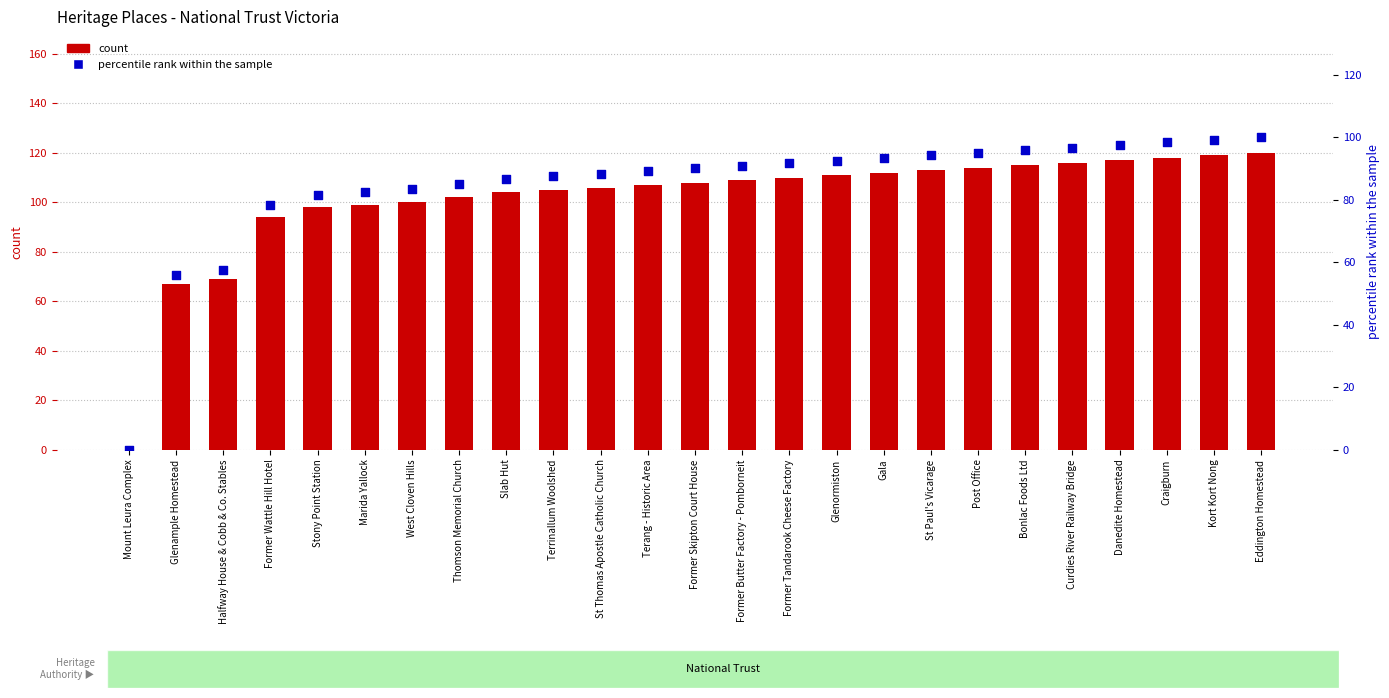

Which series contains the highest Y value?

count